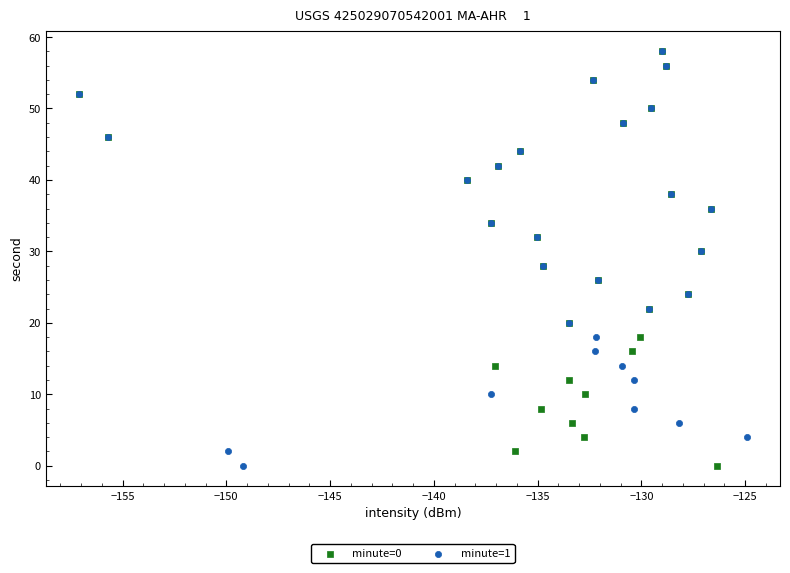

What are all the series names shown in the legend?

minute=0, minute=1